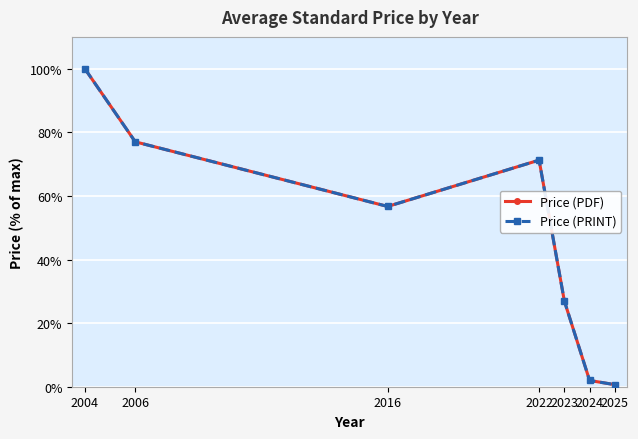

Does the chart have visible grid lines?

Yes